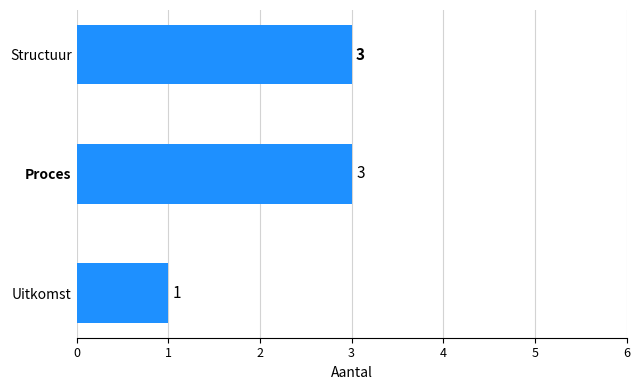

What is the change in value from Uitkomst to Proces?

+2